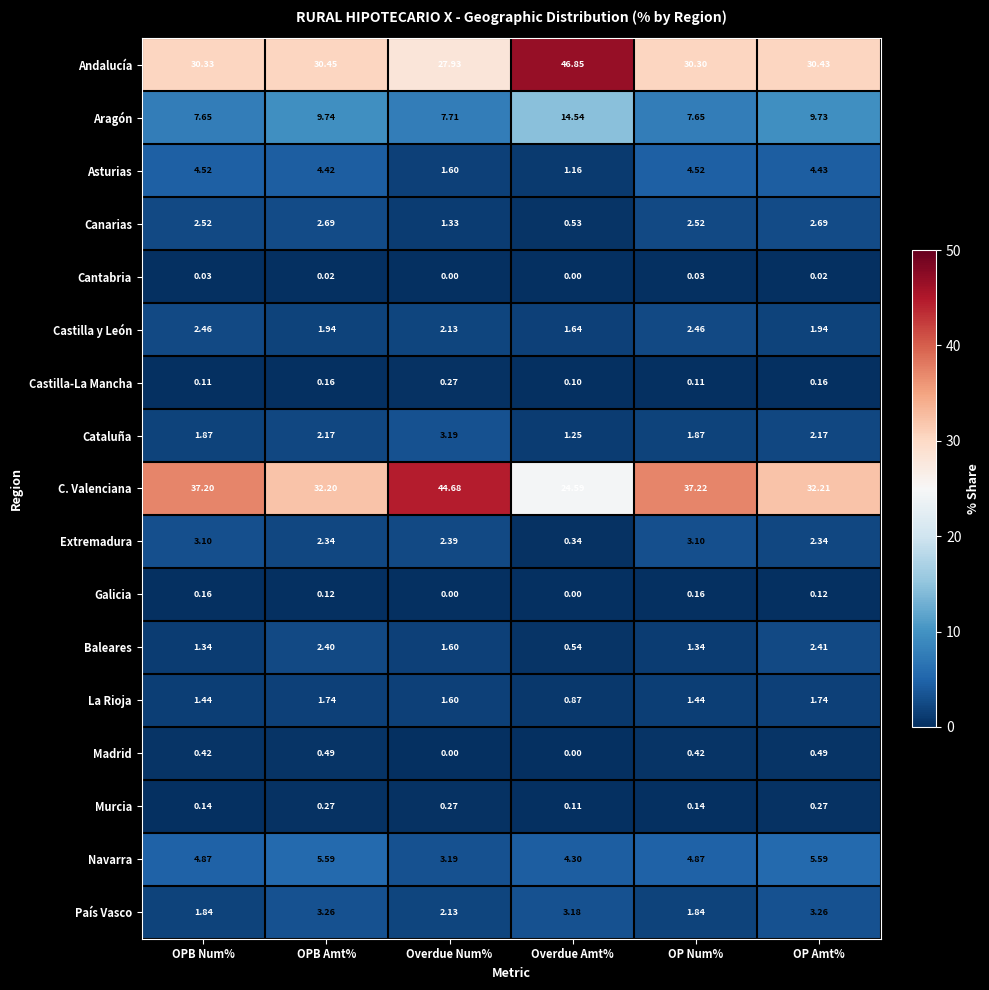

How many data points does each series have?

6